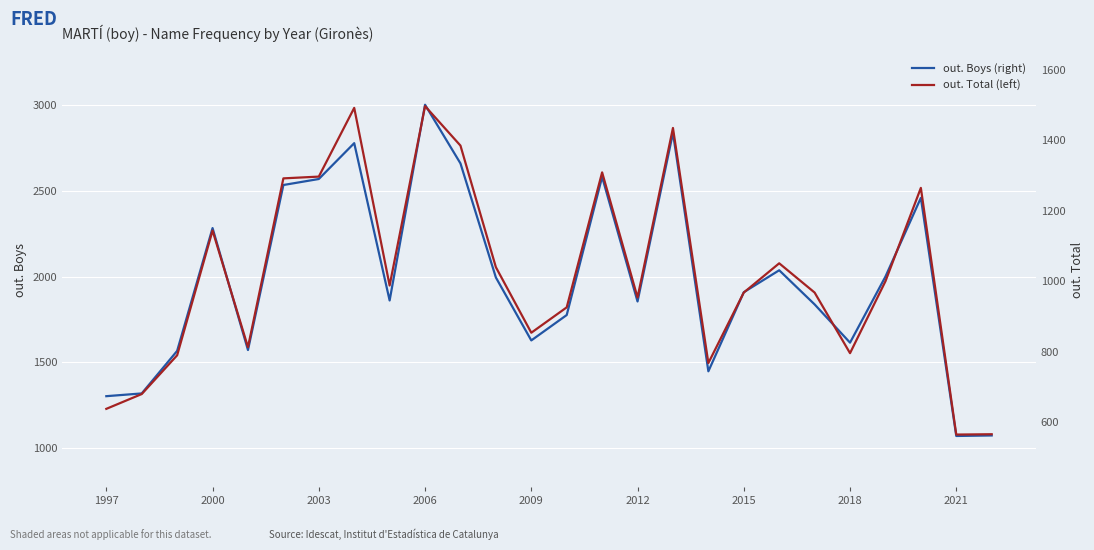

The value of out. Boys (right) at 1997 is 1303. True or false?

True